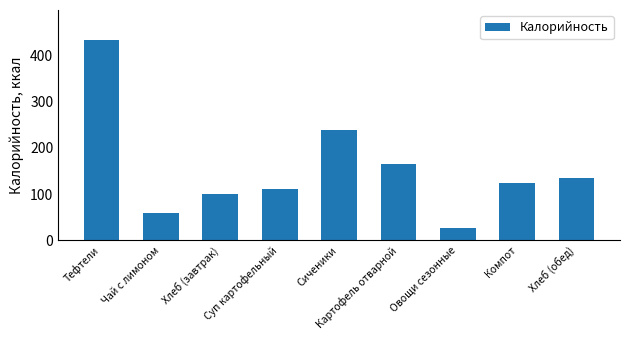

Which category has the highest value across all series?

Тефтели